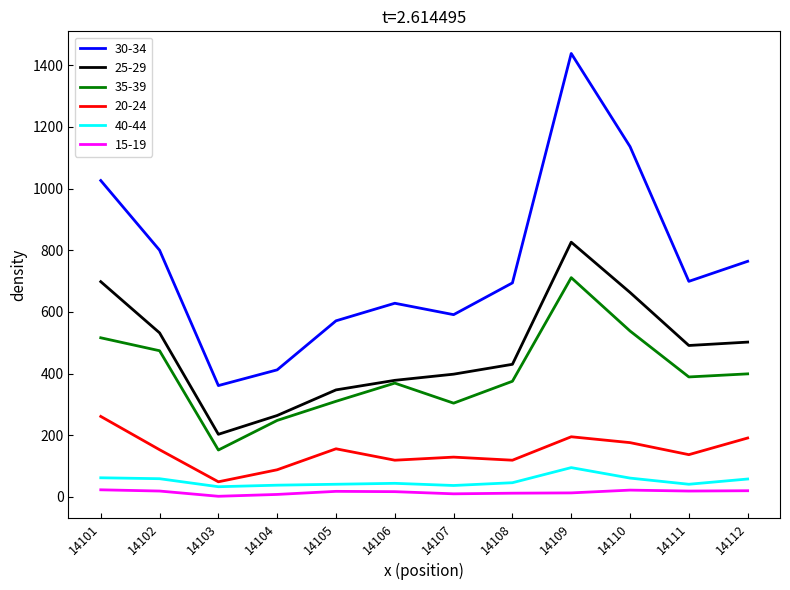

True or false: 30-34 has a value of 628 at 14106.

True